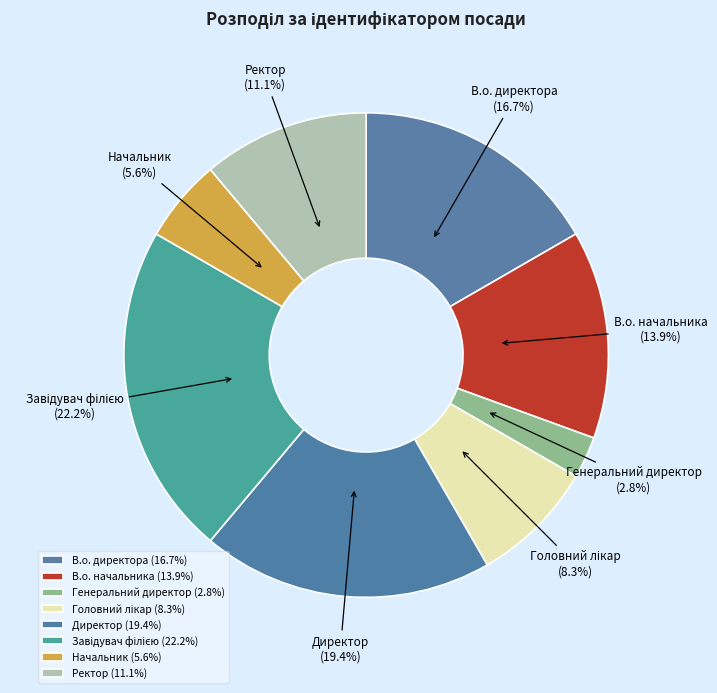

True or false: Генеральний директор accounts for 10% of the total.

False